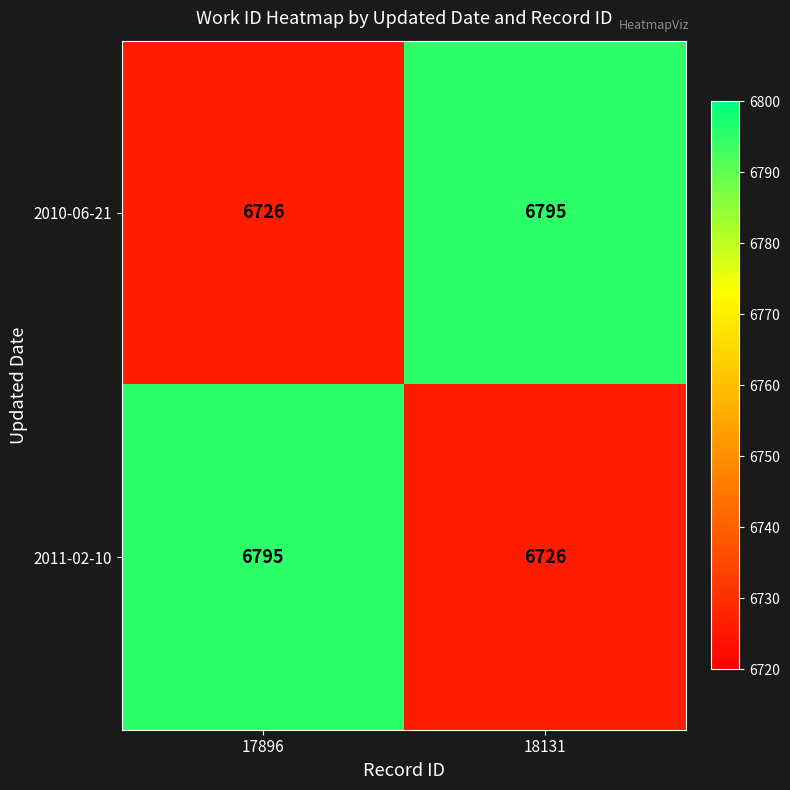

What is the sum of all 2010-06-21 values?

13521